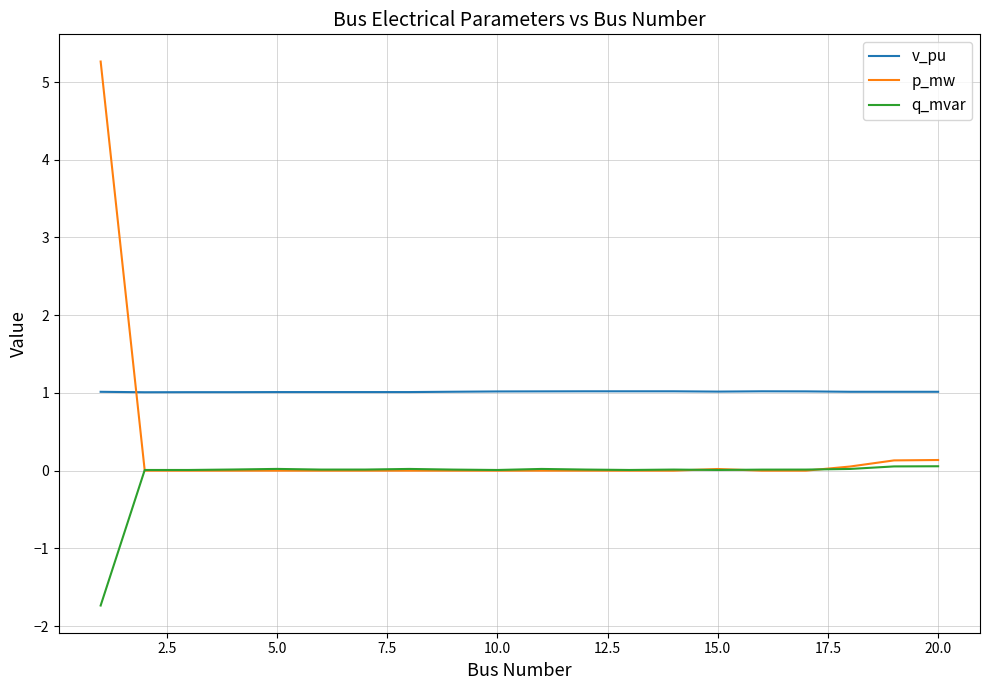

True or false: v_pu and p_mw cross at least once.

True